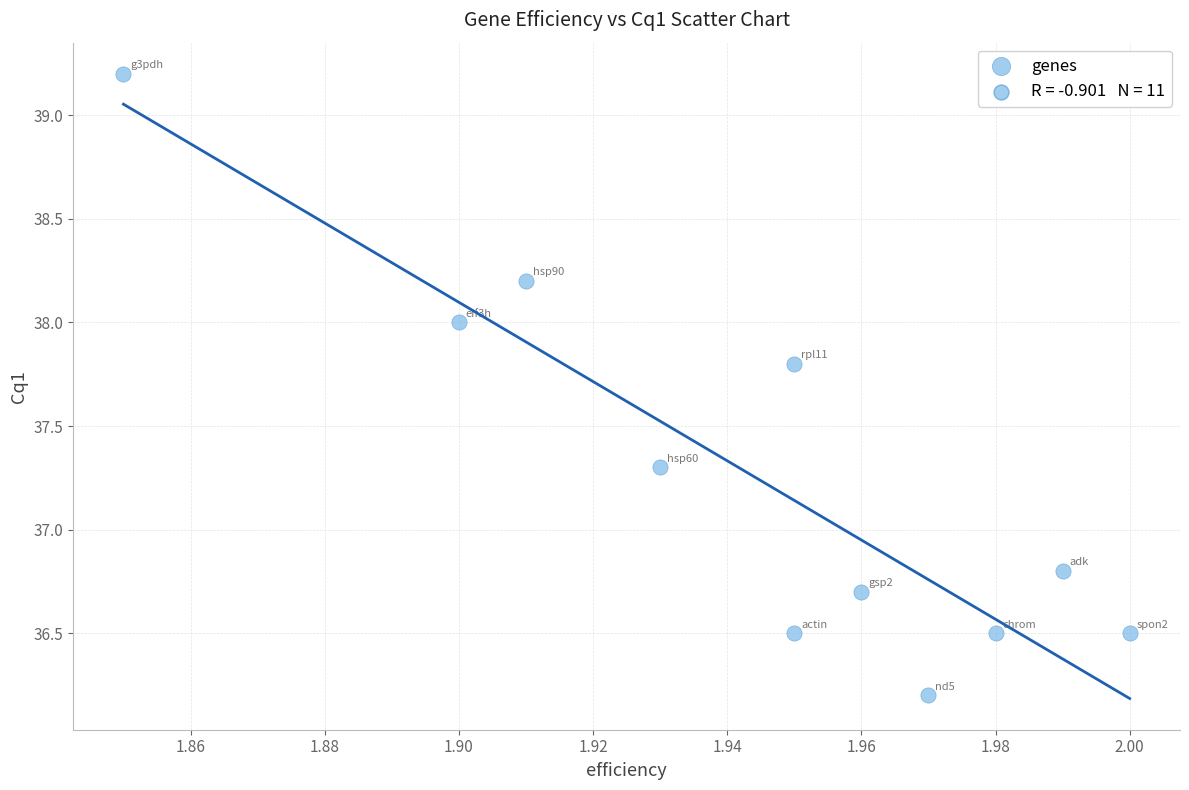

What is the average Y value?

37.2